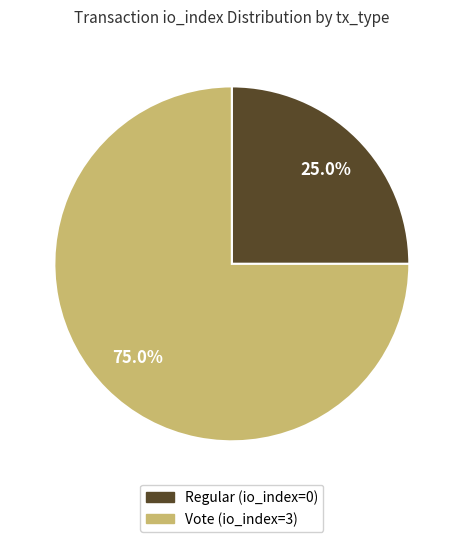

Is it true that Regular (io_index=0) is 10% of the pie?

False